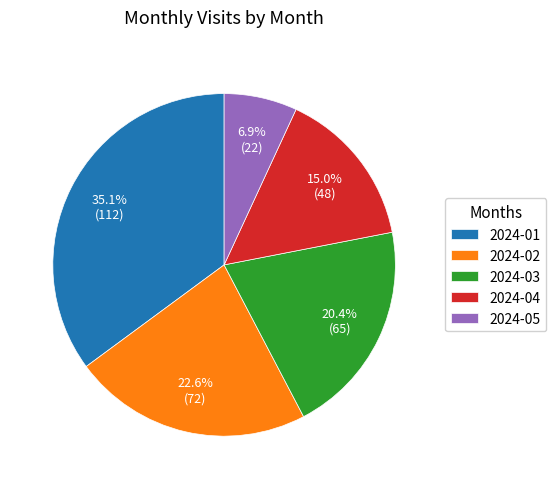

What percentage is the 2024-02 slice, to the nearest percent?

23%